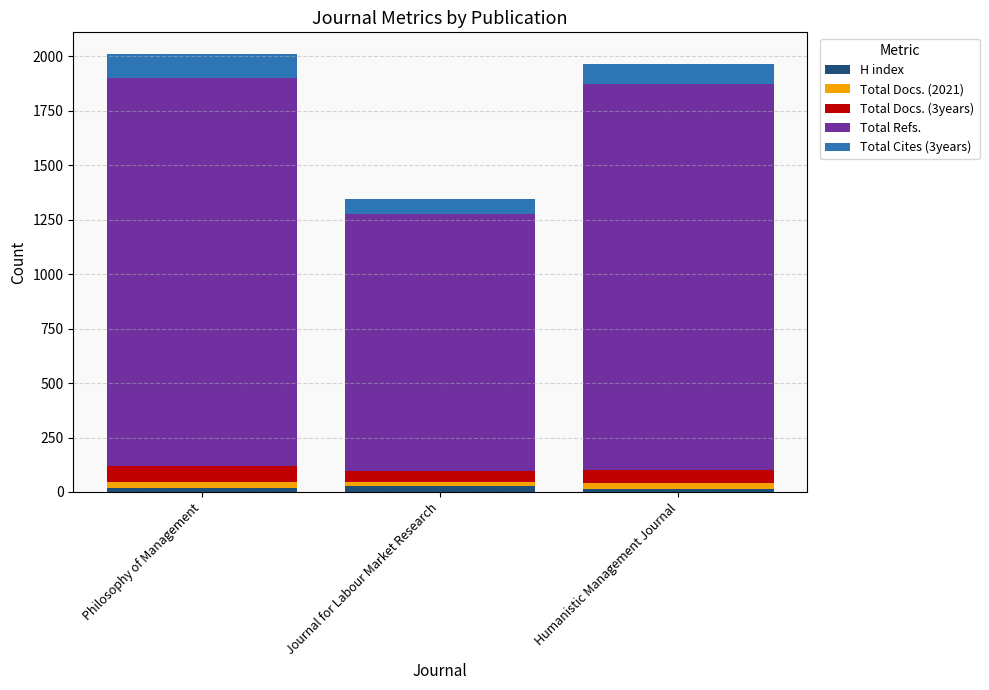

What is the average value of the H index series?

19